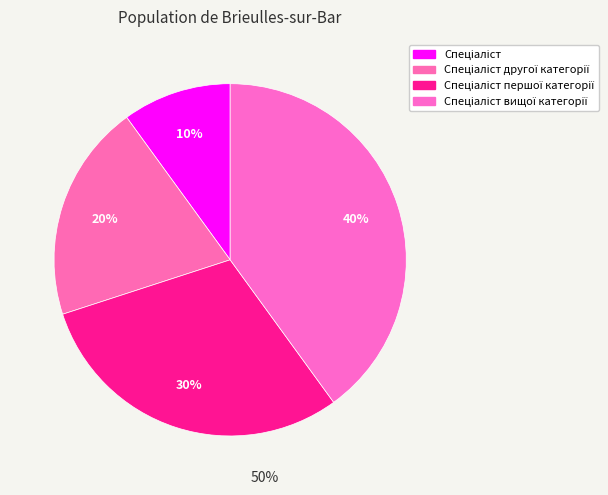

How many slices are in this pie chart?

4